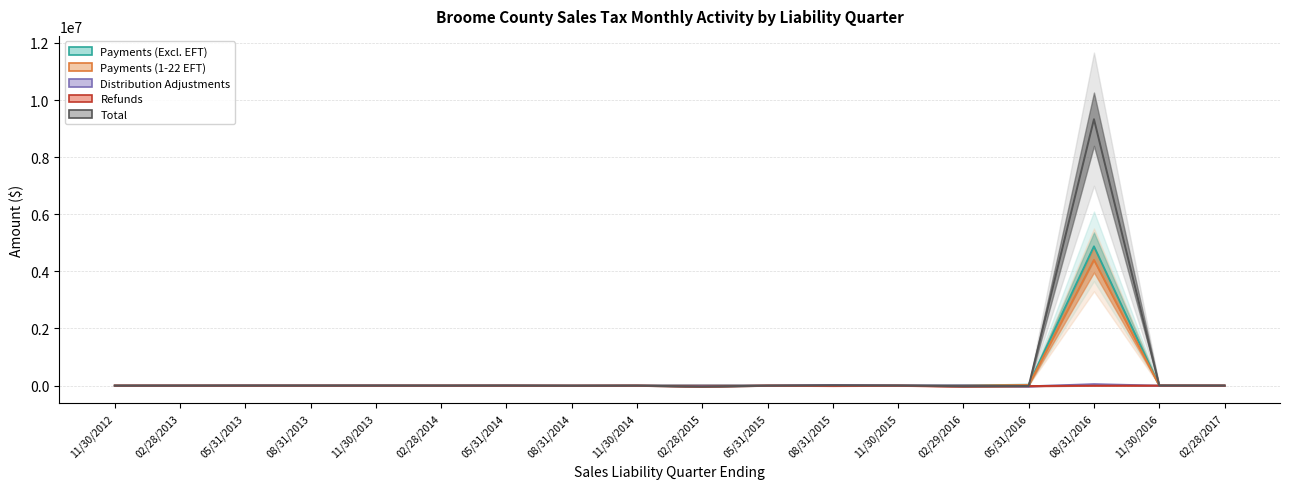

What is the spread (max minus min) of values at 11/30/2012?

774.4